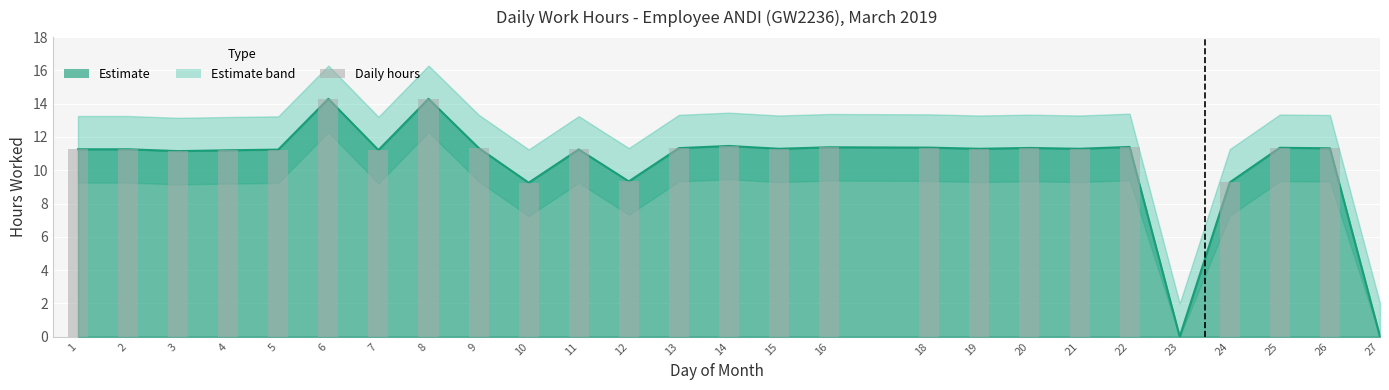

List the labels in order of value, smallest first.

23, 27, 10, 24, 12, 3, 4, 7, 5, 11, 1, 2, 15, 19, 21, 26, 13, 9, 20, 25, 18, 16, 22, 14, 6, 8